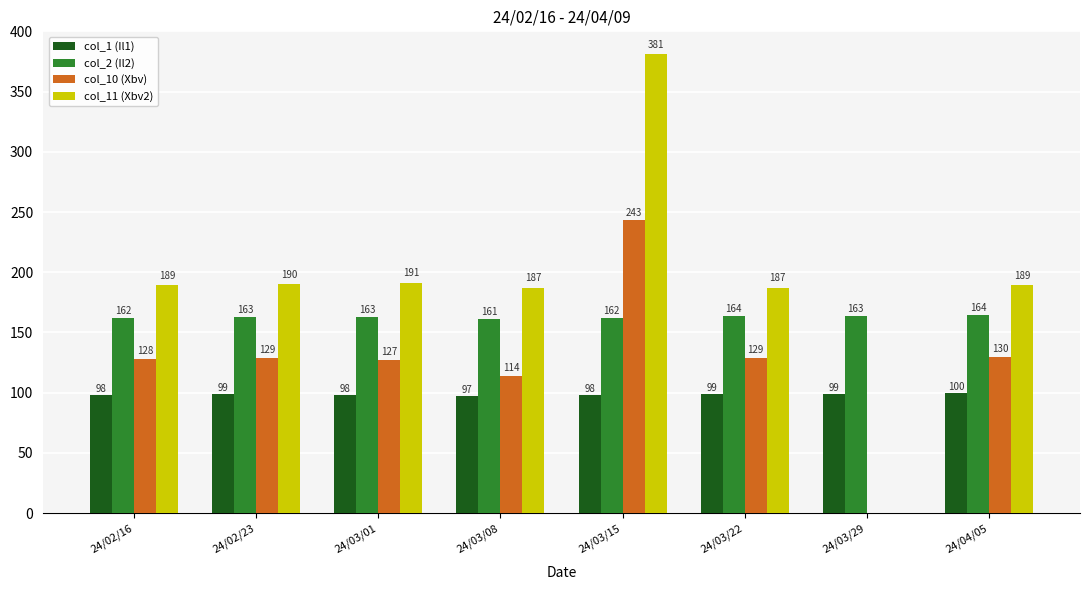

Where does the col_1 (Il1) series first go above 98?

24/02/16